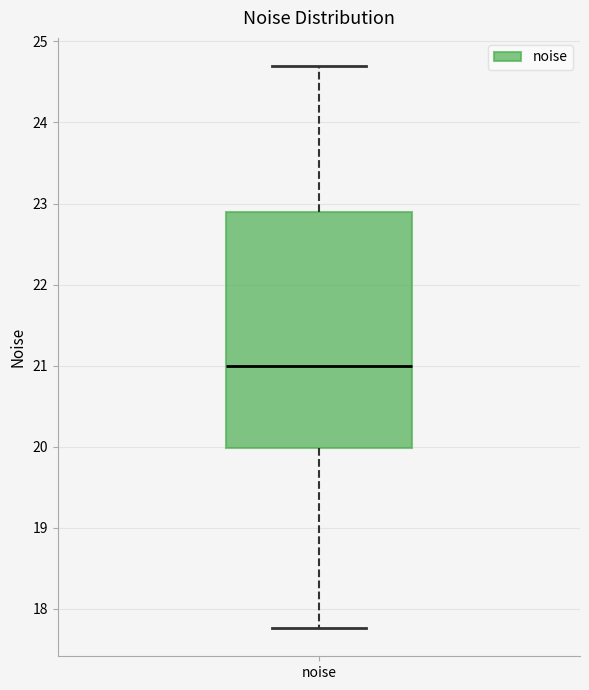

Where does the upper whisker of the box for noise end on the y-axis? The values are not printed on the chart, so give them approximately, as read against the axis.

24.7